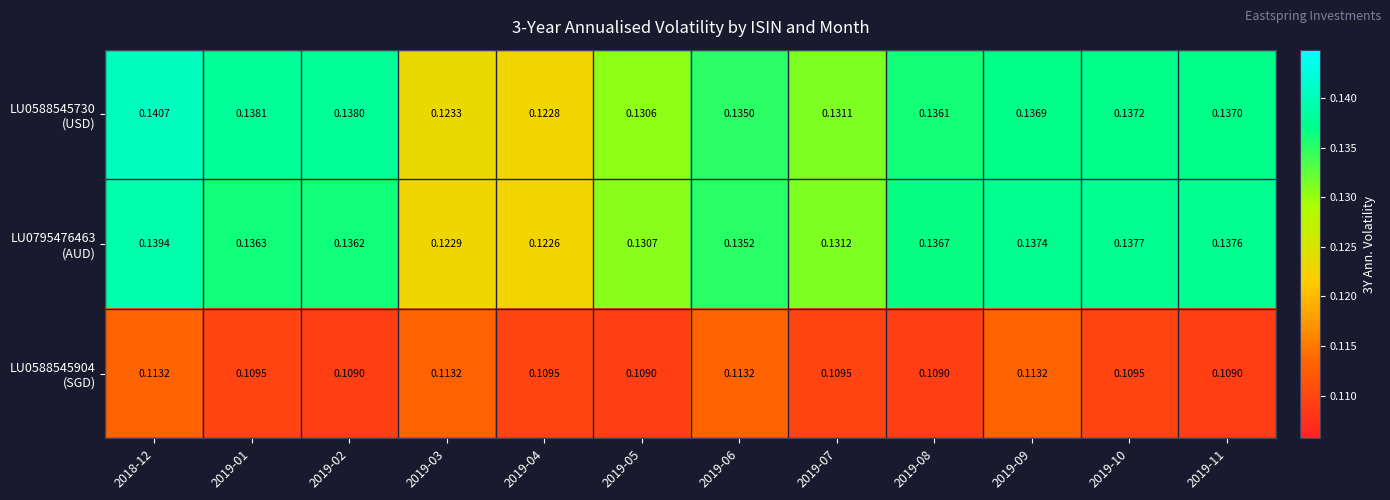

At which category does the chart reach its minimum across all series?

2019-02